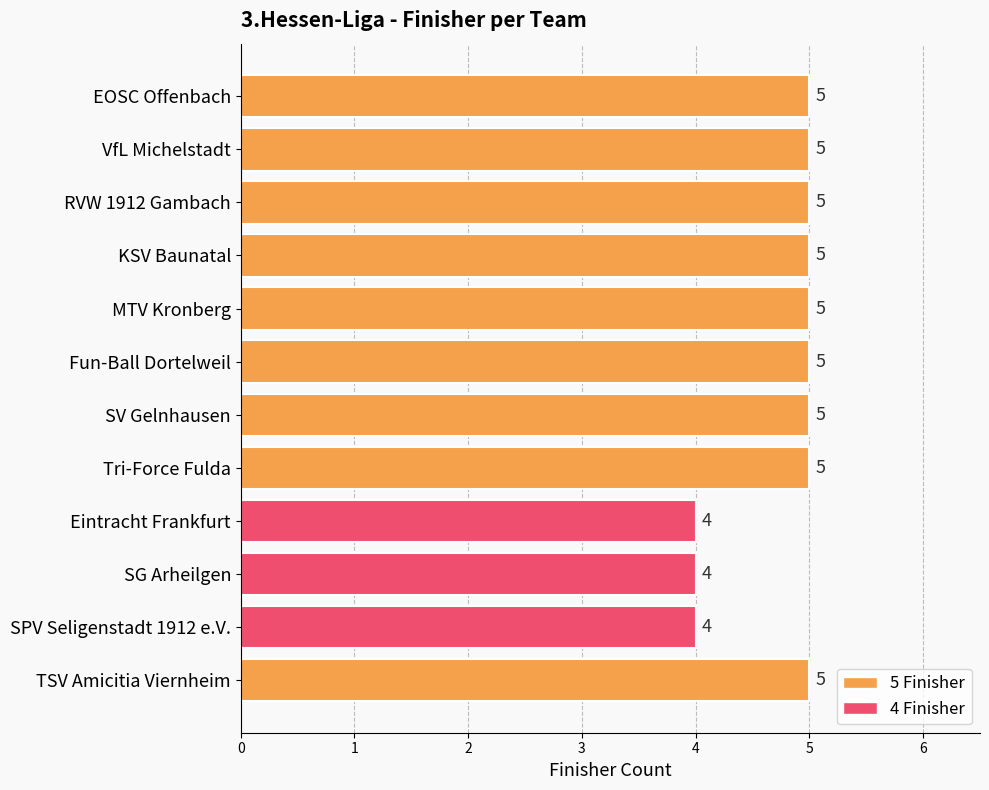

Count the number of data series in this chart.

1